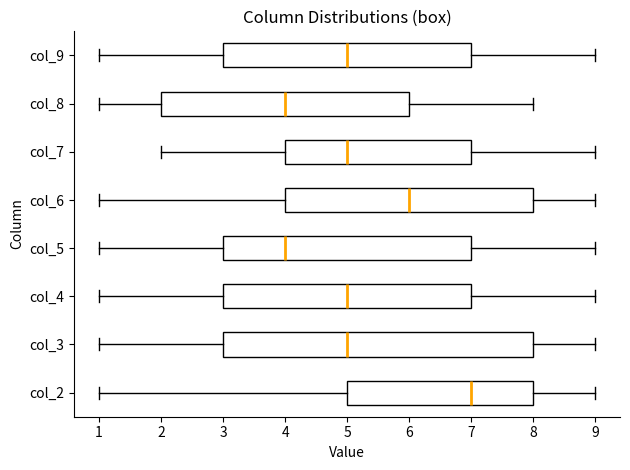

Where does the median line of the box for col_7 sit on the x-axis? The values are not printed on the chart, so give them approximately, as read against the axis.

5